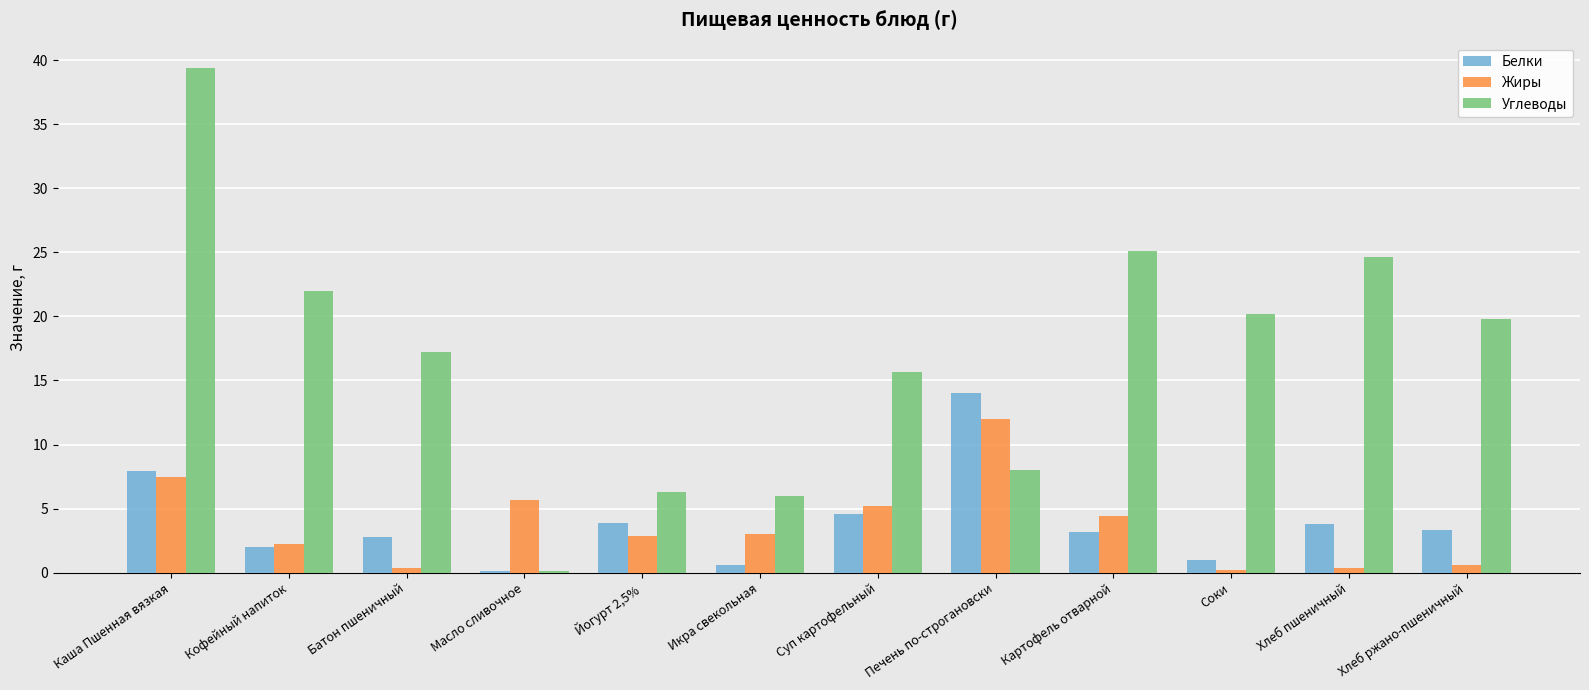

Does the chart contain stacked bars?

No